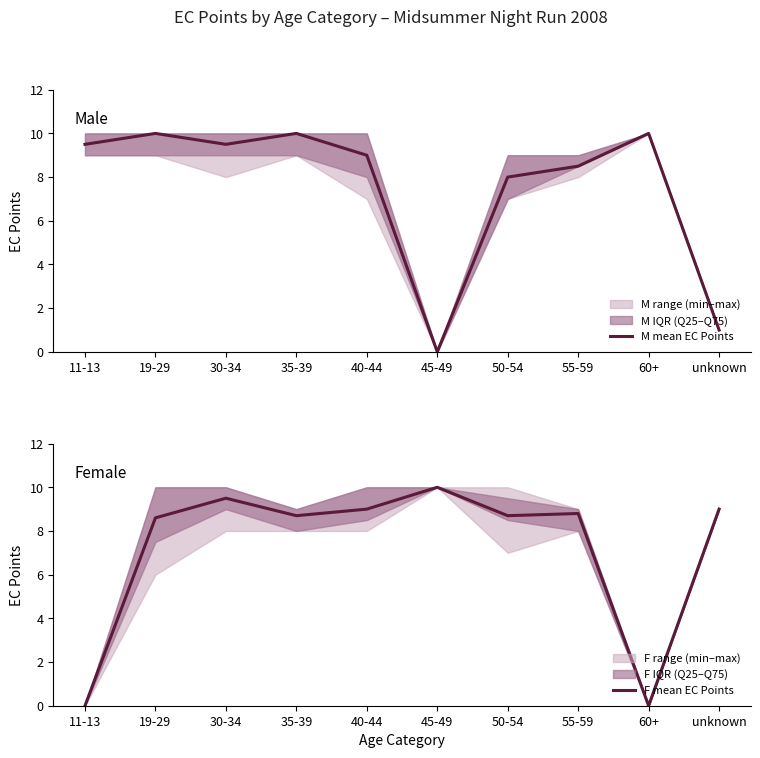

Where is the first local maximum for F mean EC Points?

30-34